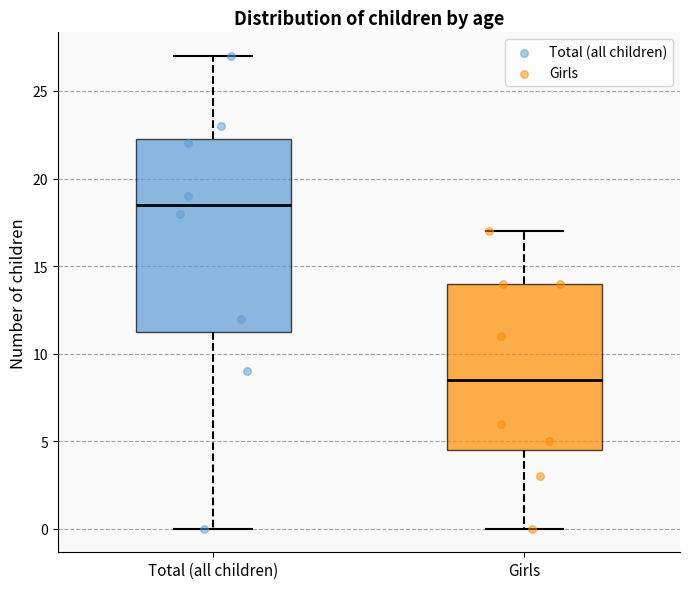

Reading left to right, read every box against the y-axis: the position of its median line, the range the box covers, and the ends of its whiskers. The values are not printed on the chart, so give them approximately, as read against the axis.

Total (all children): median 18.5, box 11.5 to 22.5, whiskers 0.0 to 27.0
Girls: median 8.5, box 4.5 to 14.0, whiskers 0.0 to 17.0